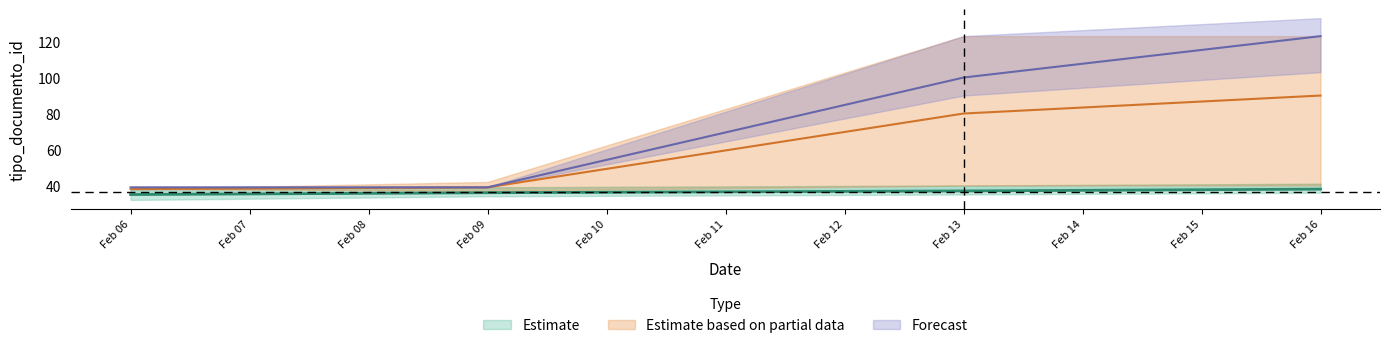

What is the value of the Estimate point at the 4th from the left?

38